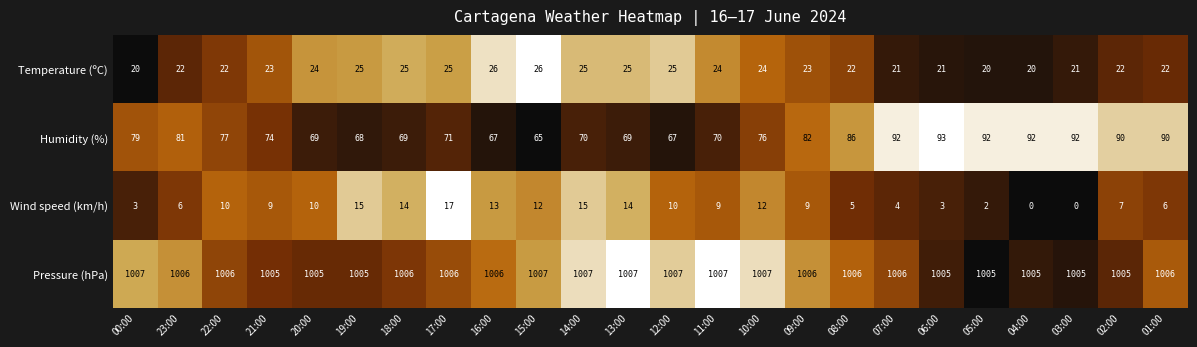

Which series changed the most between 19:00 and 08:00?

Humidity (%)